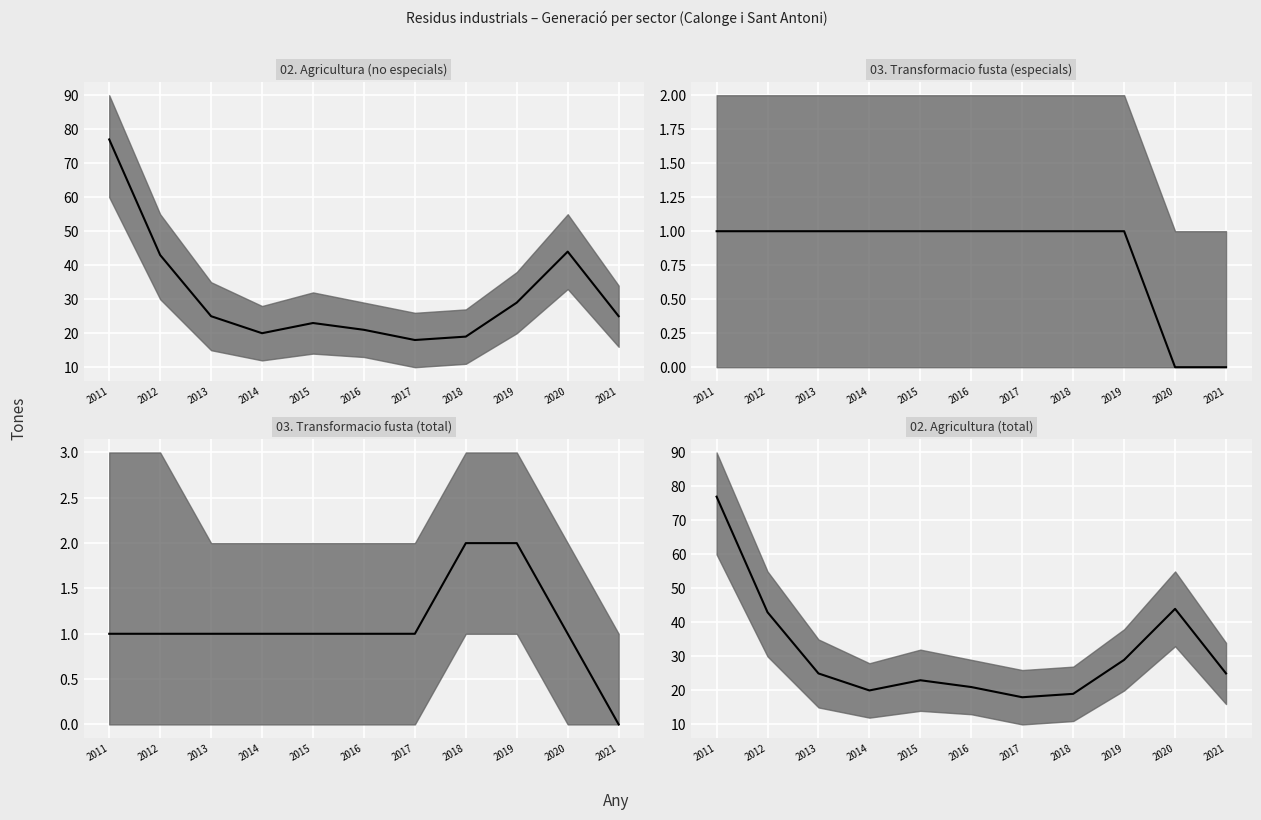

List the labels in order of 03. Transformacio fusta (especials) (median) value, smallest first.

2020, 2021, 2011, 2012, 2013, 2014, 2015, 2016, 2017, 2018, 2019